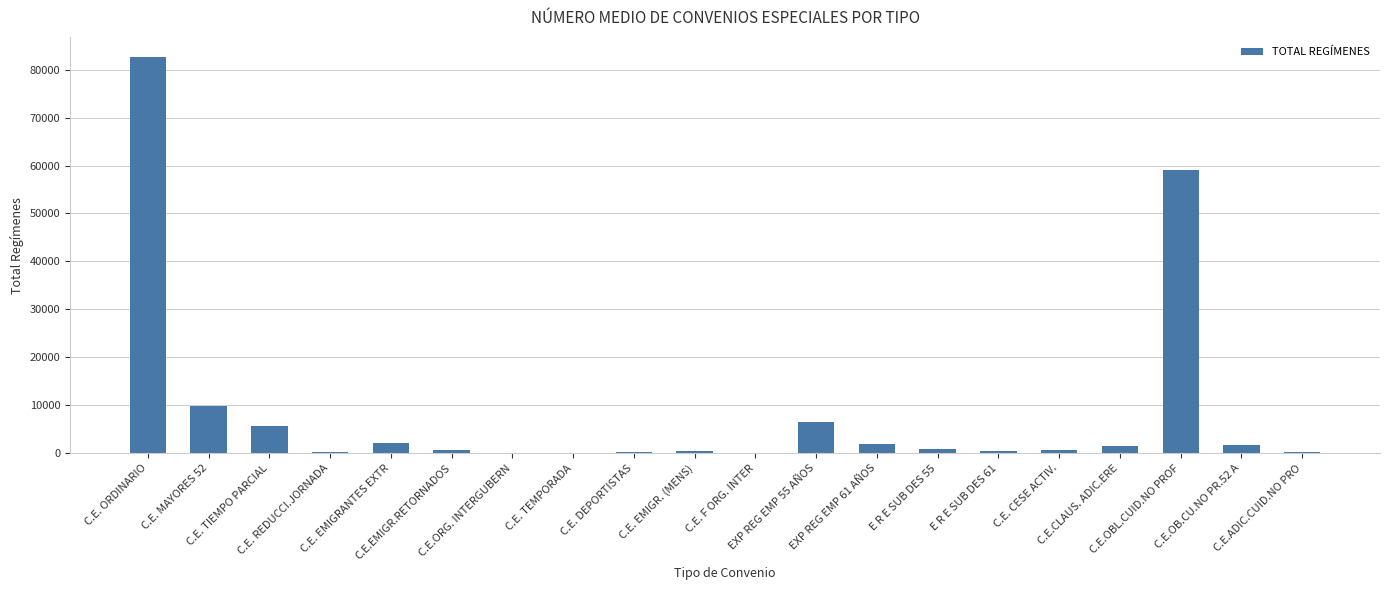

What is the maximum value shown in the chart?

82679.0